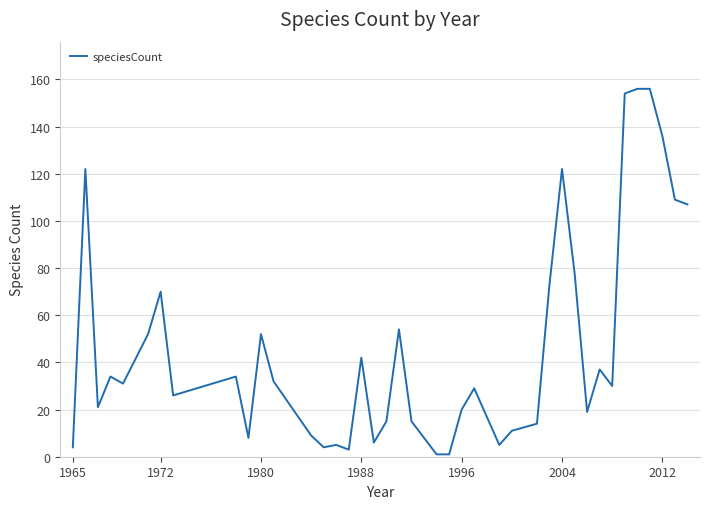

What is the average value?

47